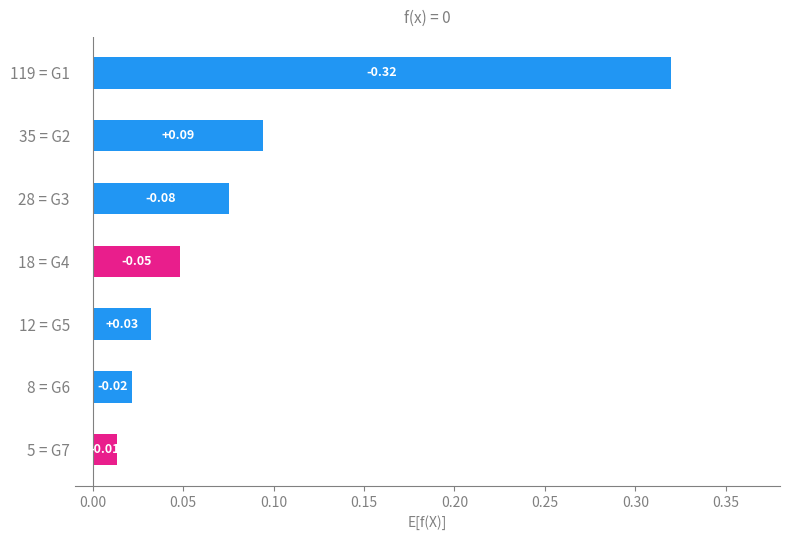

List the labels in order of value, largest first.

119 = G1, 35 = G2, 28 = G3, 18 = G4, 12 = G5, 8 = G6, 5 = G7